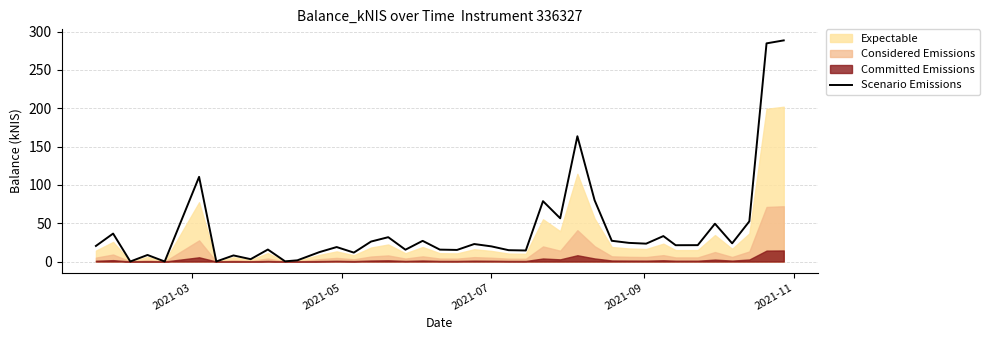

What is the maximum value shown in the chart?

288.5